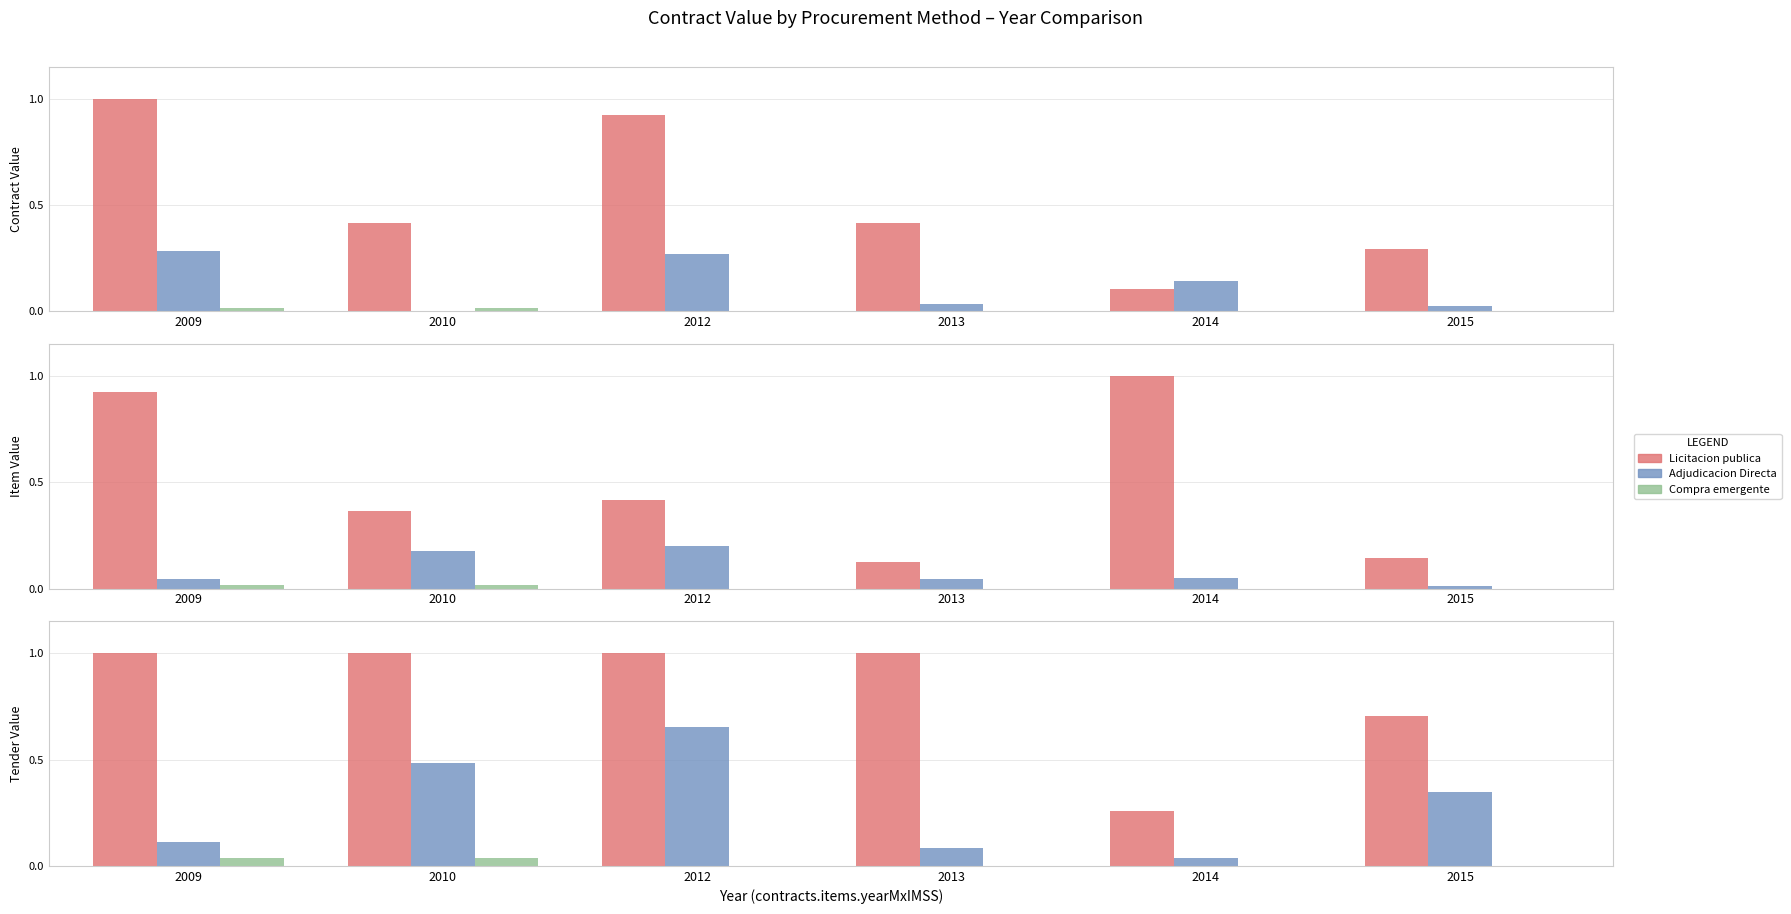

What is the difference between the Adjudicacion Directa values at 2009 and 2012?

0.5